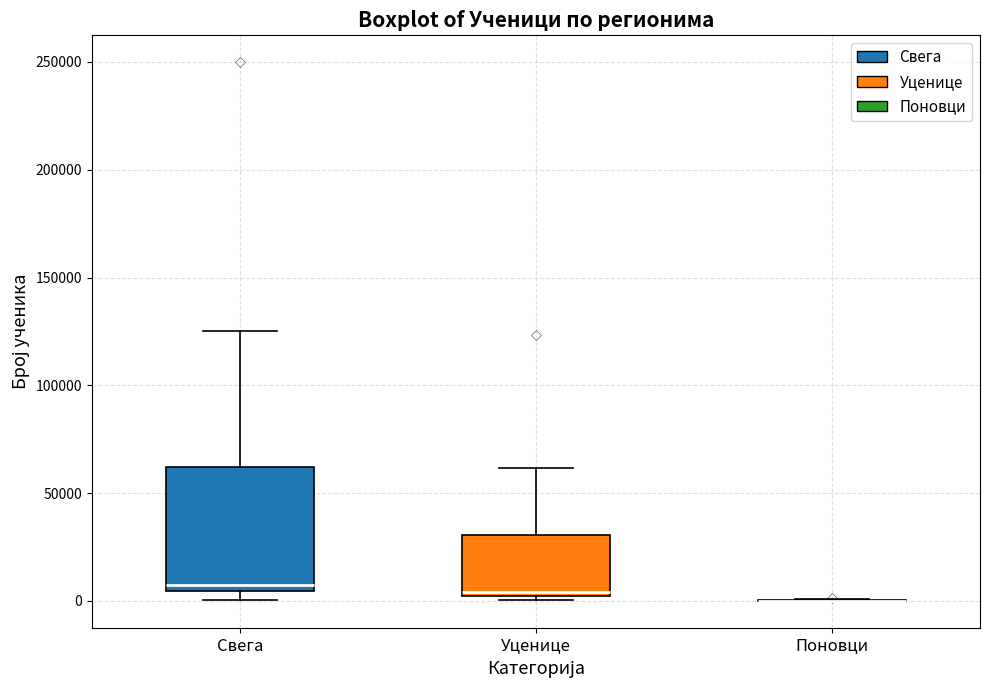

Reading left to right, read every box against the y-axis: the position of its median line, the range the box covers, and the ends of its whiskers. The values are not printed on the chart, so give them approximately, as read against the axis.

Свега: median 5000 (just above the box's lower edge), box 5000 to 60000, whiskers 0 to 125000
Уценице: median 5000, box 0 to 30000, whiskers 0 (just below the box's lower edge) to 60000
Поновци: box collapsed to a line at 0, whiskers 0 to 0